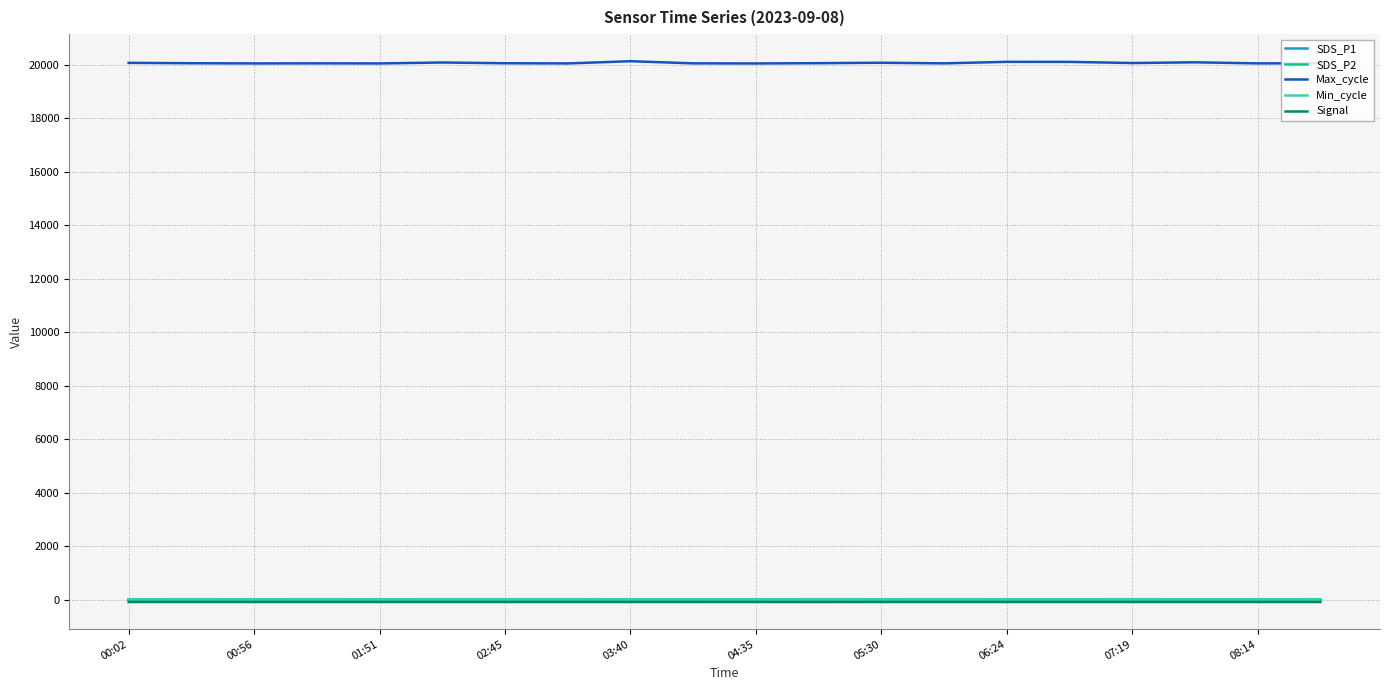

True or false: Max_cycle and SDS_P2 cross at least once.

False